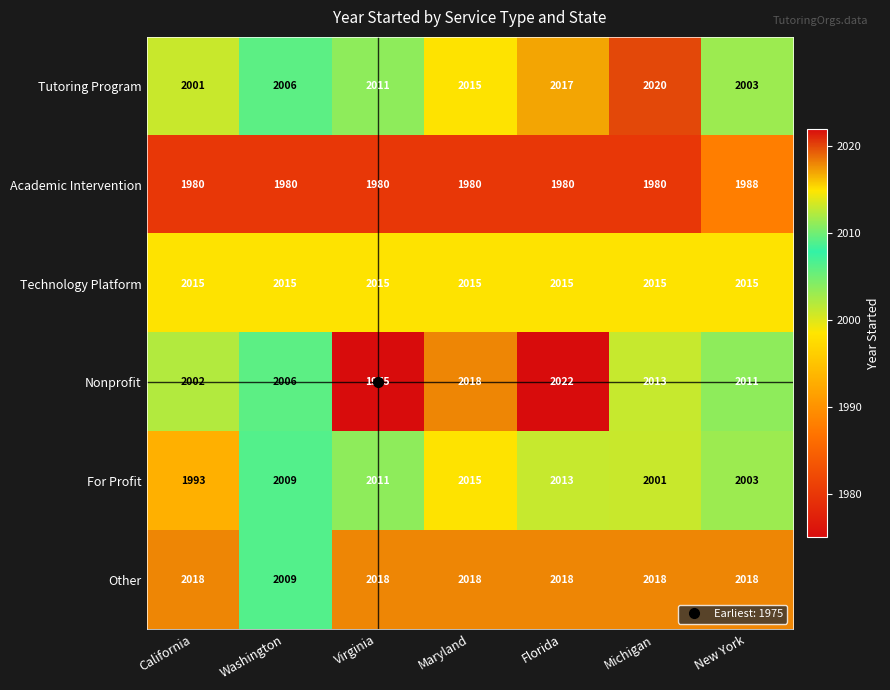

Count the number of data series in this chart.

6